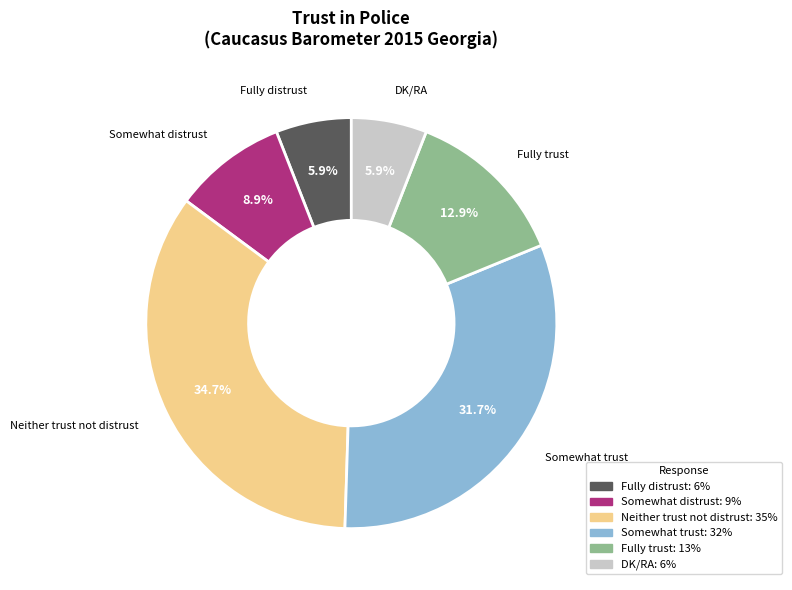

Approximately how many times larger is the value at Somewhat trust compared to Somewhat distrust?

3.6